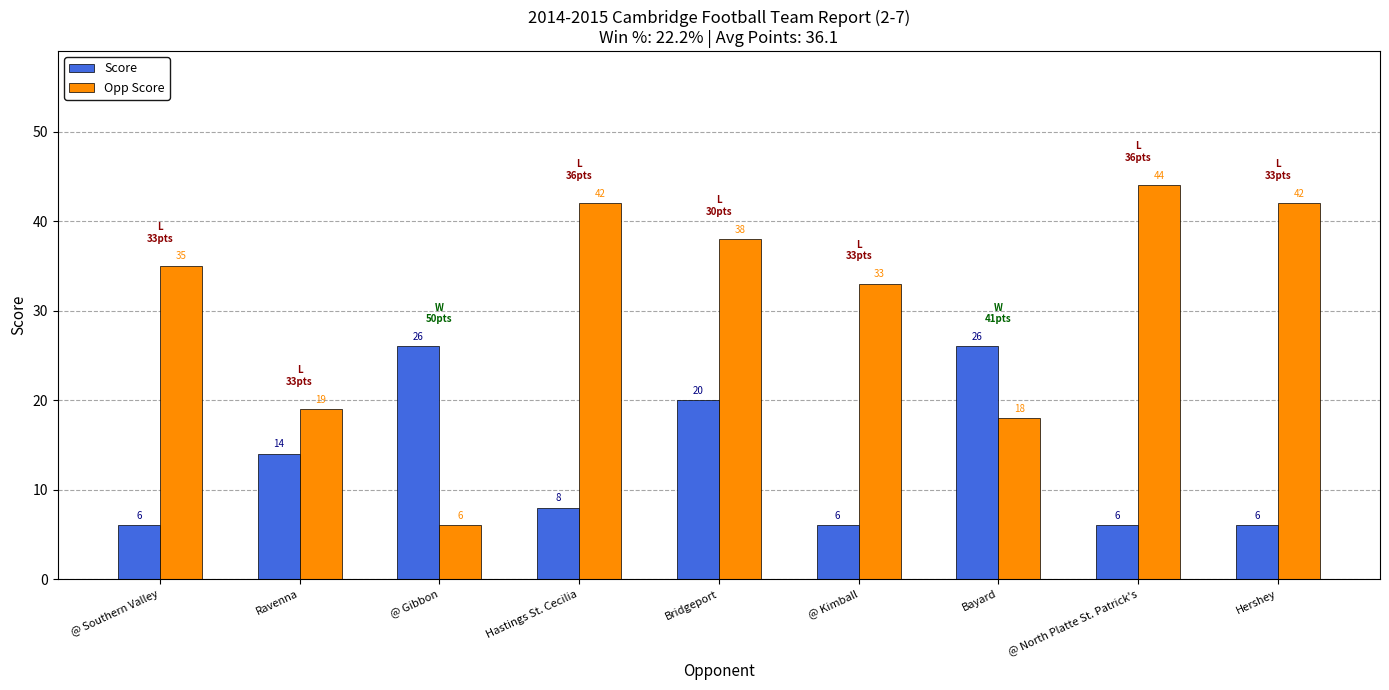

Read the Opp Score value at @ Southern Valley.

35